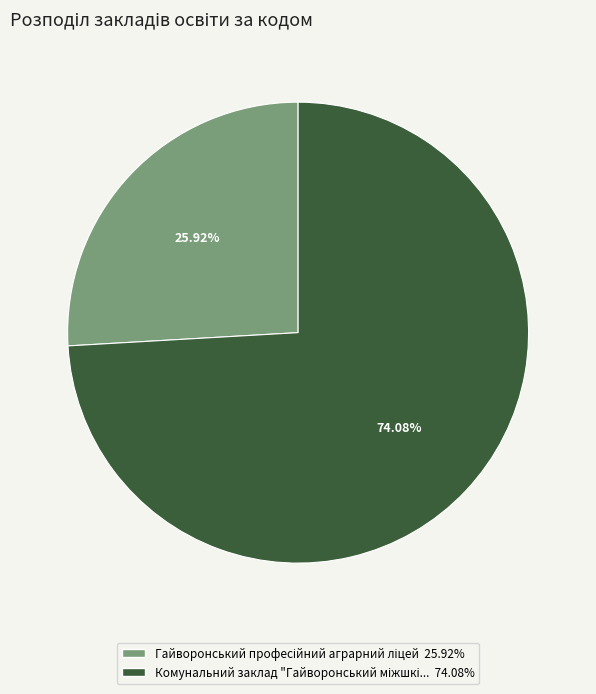

Does any single category account for the majority?

Yes